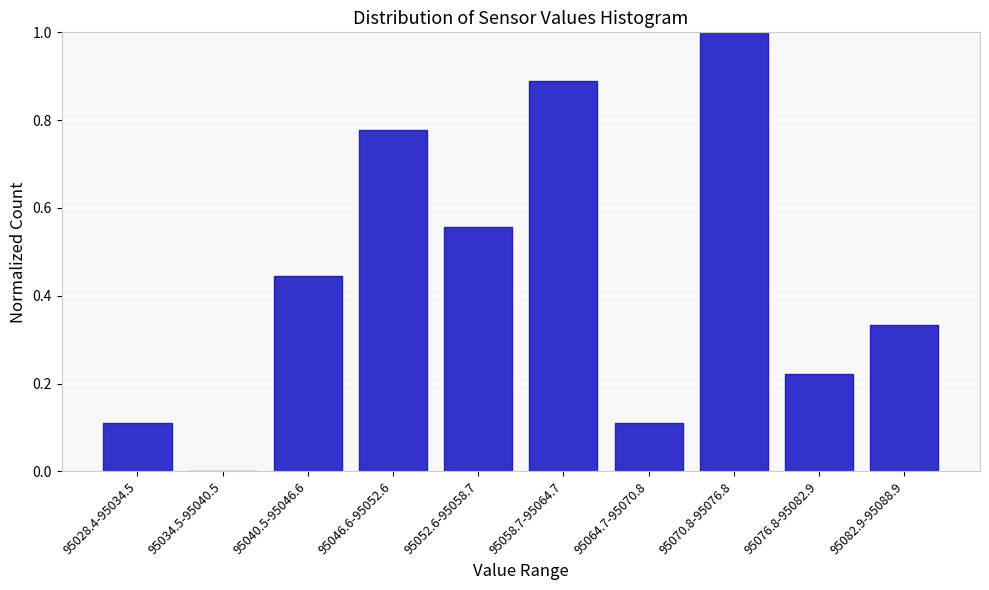

Which has a higher value, 95076.8-95082.9 or 95064.7-95070.8?

95076.8-95082.9